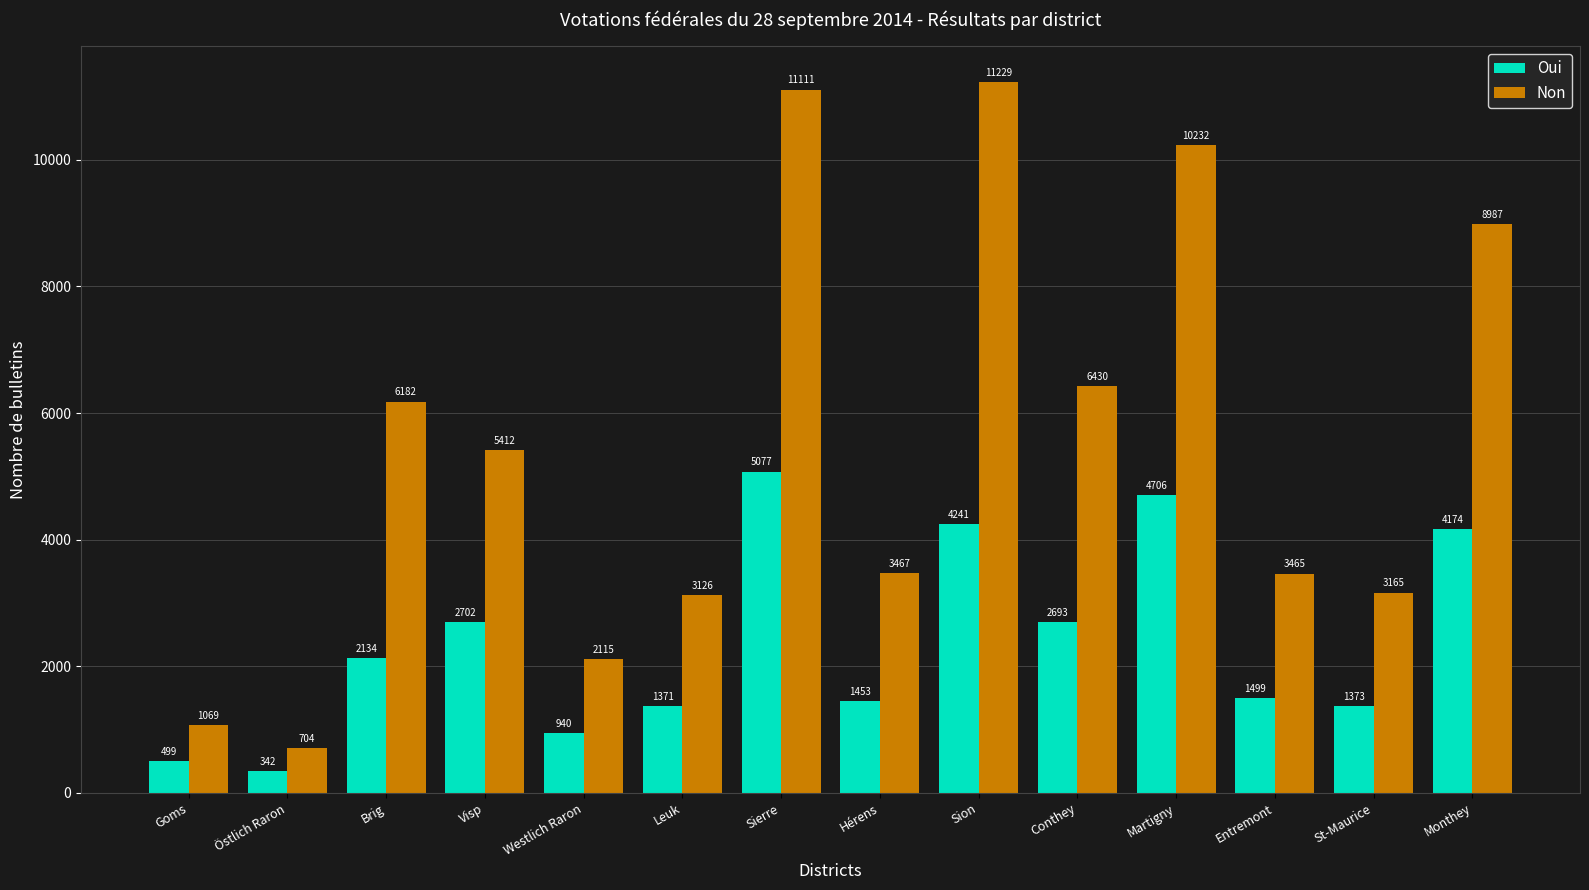

What are all the series names shown in the legend?

Oui, Non